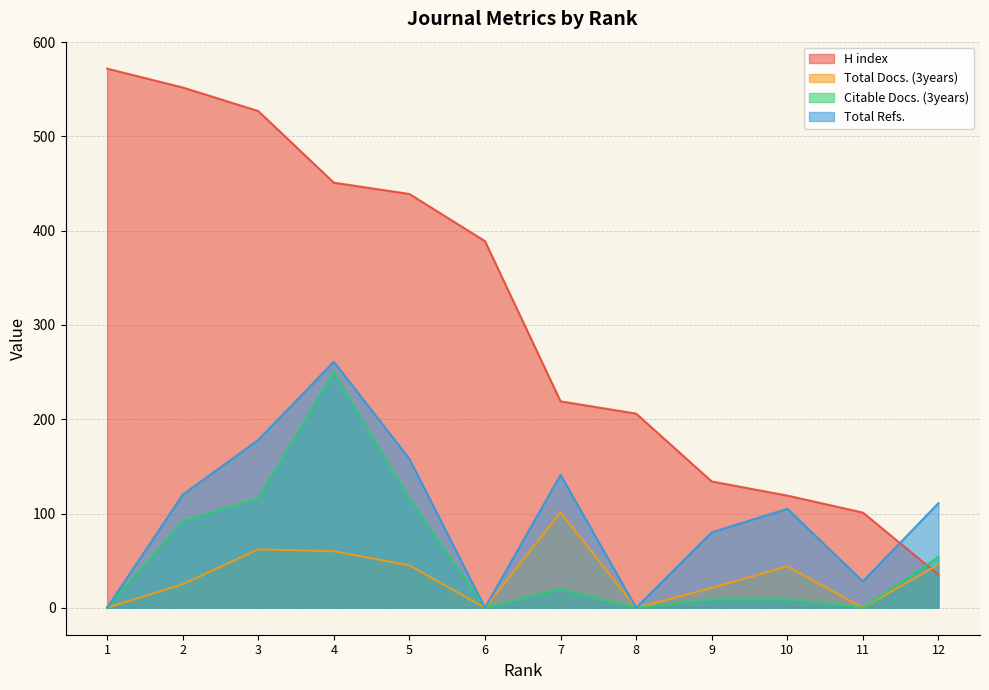

Rank the categories by Total Refs. value from highest to lowest.

4, 3, 5, 7, 2, 12, 10, 9, 11, 1, 6, 8